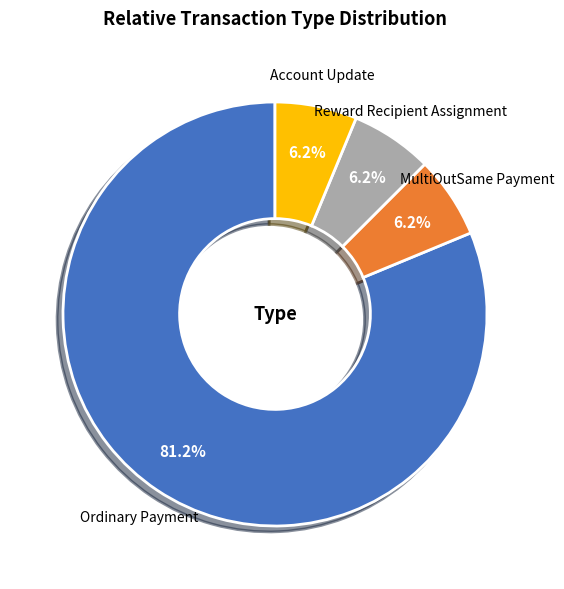

Does Ordinary Payment account for over 50% of the chart?

Yes